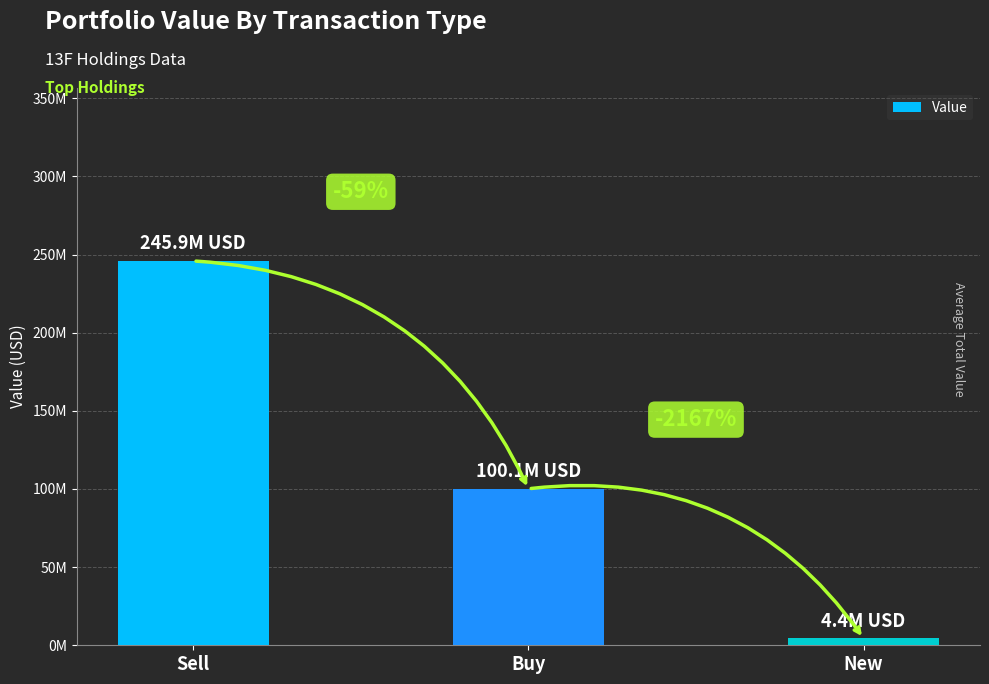

Are the bars horizontal?

No